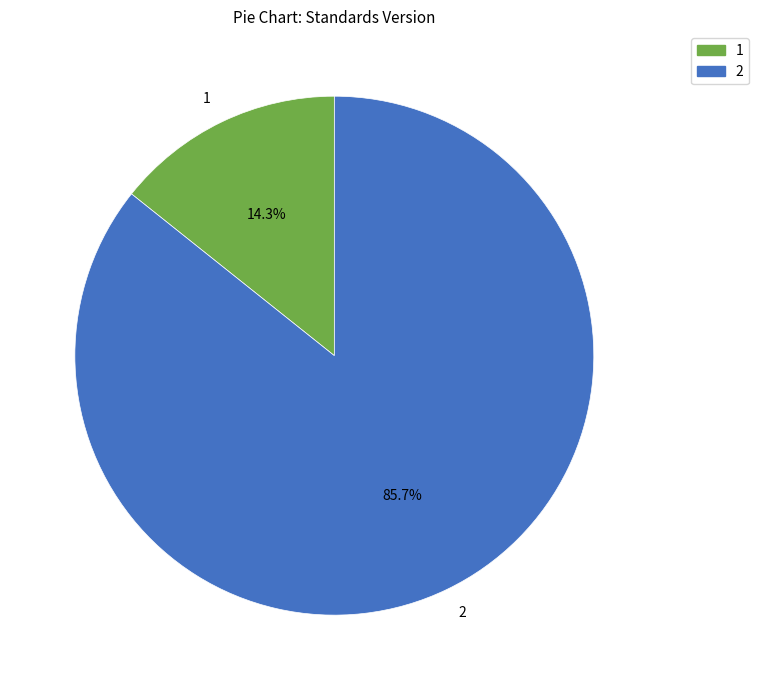

Which slice is the largest?

2